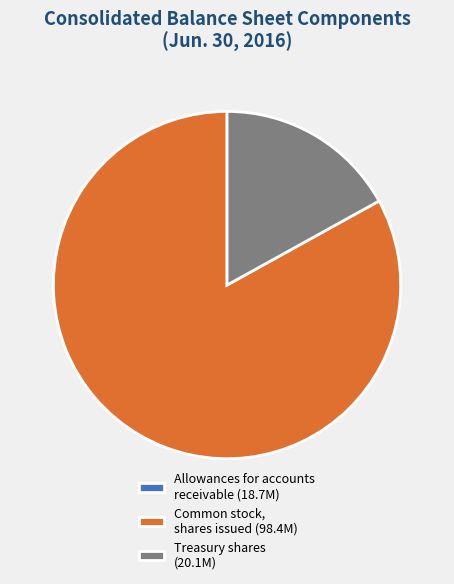

True or false: Treasury shares (20.1M) accounts for 7% of the total.

False